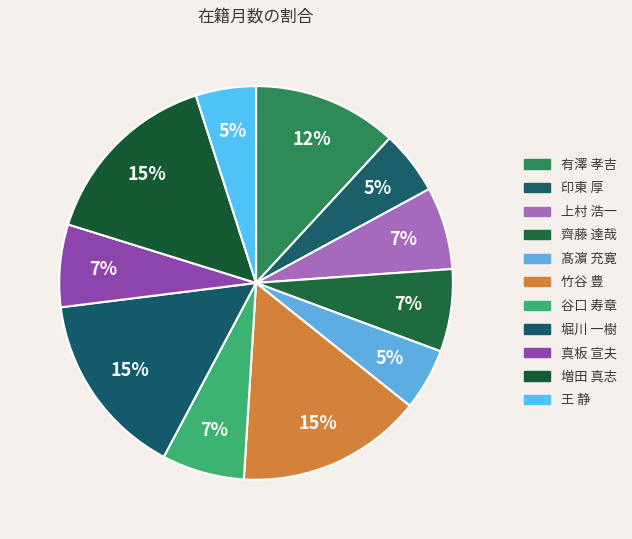

Is there any slice that represents more than half of the pie?

No